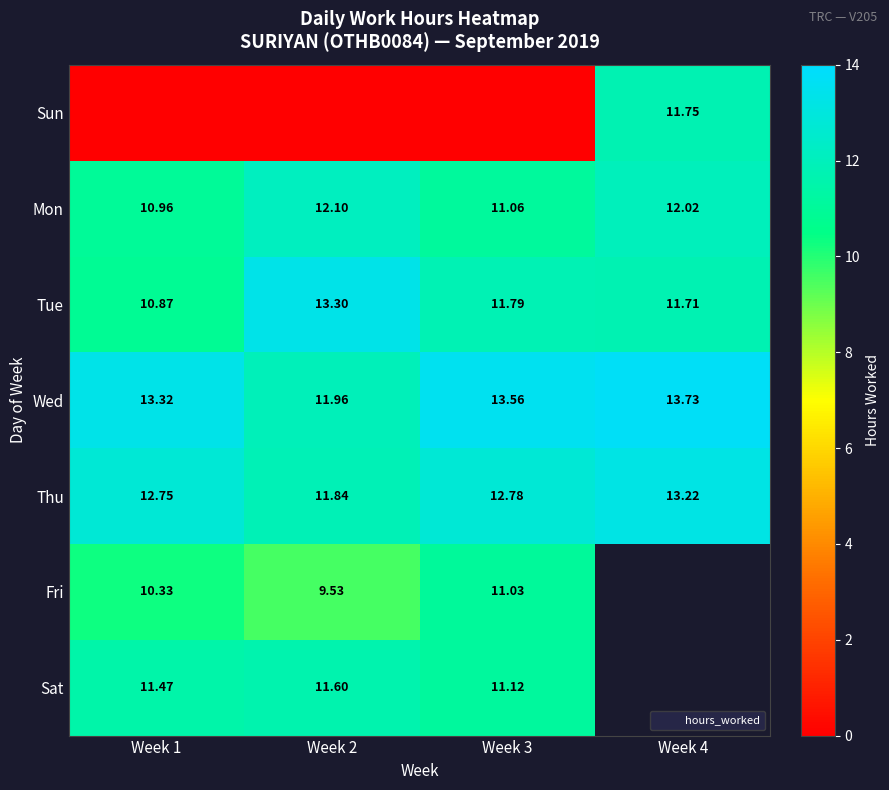

The value of Wed at Week 2 is 21.5. True or false?

False